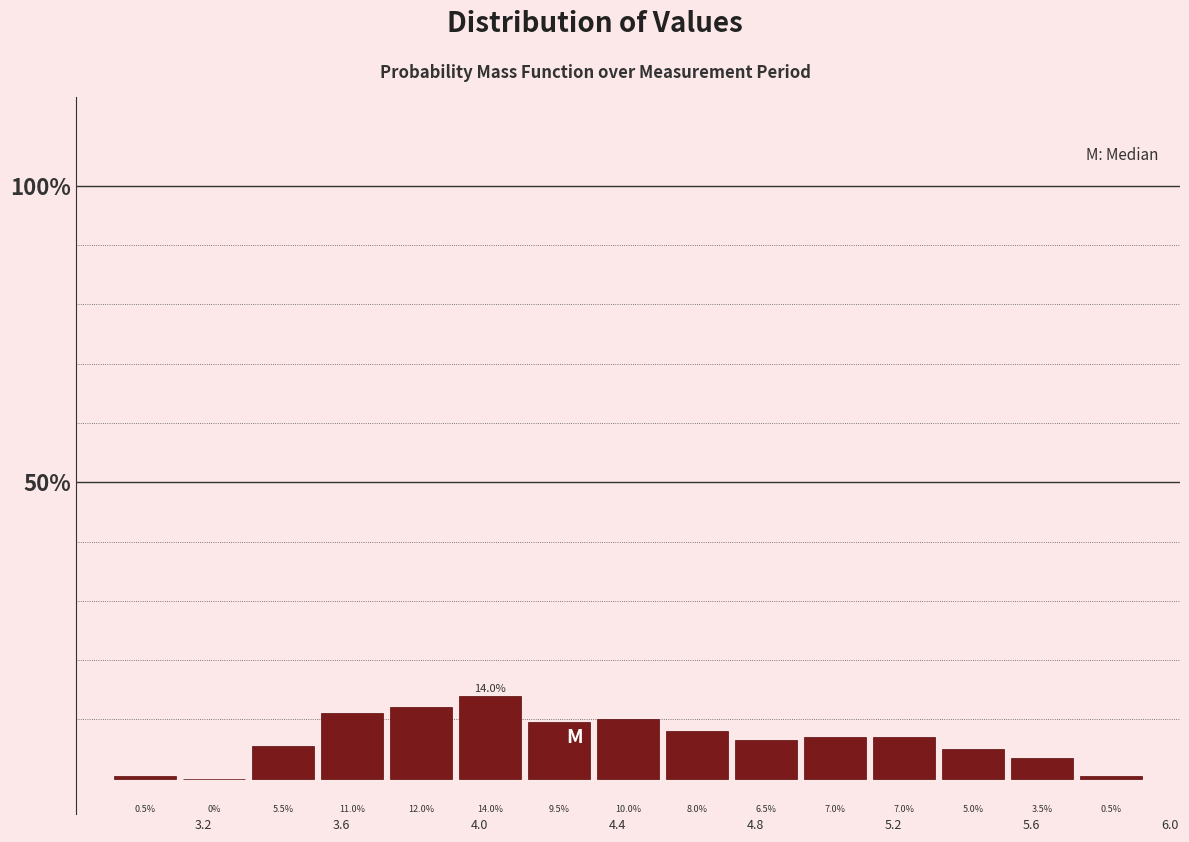

Reading left to right, list every bar in this chart as the range it spans on the x-axis followed by its height. The bar edges are not printed on the chart, so give them approximately, as read against the axis.

2.93 to 3.13: 0.5
3.13 to 3.33: 0.0
3.33 to 3.53: 5.5
3.53 to 3.73: 11.0
3.73 to 3.93: 12.0
3.93 to 4.13: 14.0
4.13 to 4.33: 9.5
4.33 to 4.53: 10.0
4.53 to 4.73: 8.0
4.73 to 4.93: 6.5
4.93 to 5.13: 7.0
5.13 to 5.33: 7.0
5.33 to 5.53: 5.0
5.53 to 5.73: 3.5
5.73 to 5.93: 0.5